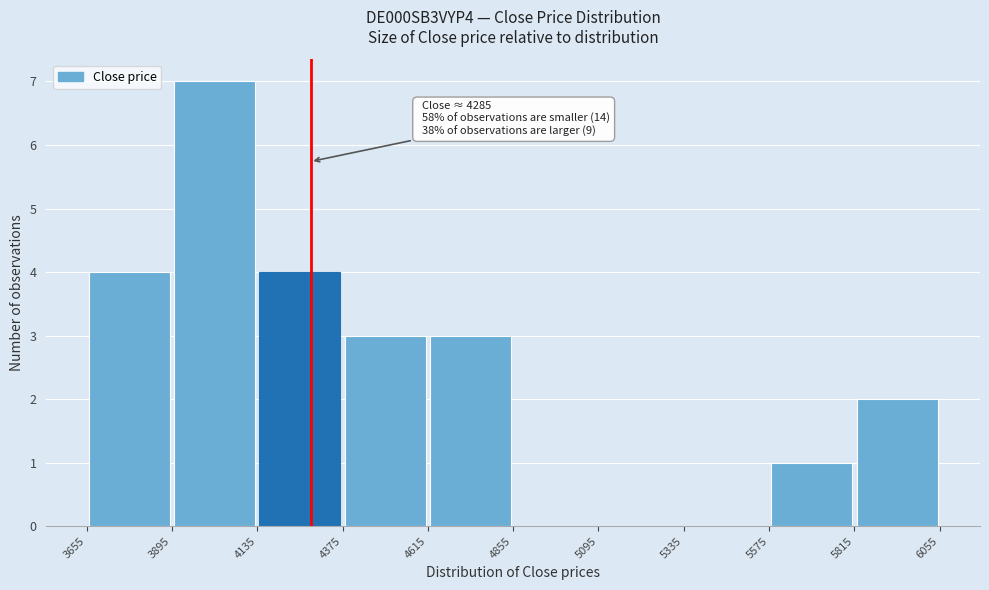

Over which range of the x-axis is the bar tallest?

3895 to 4135